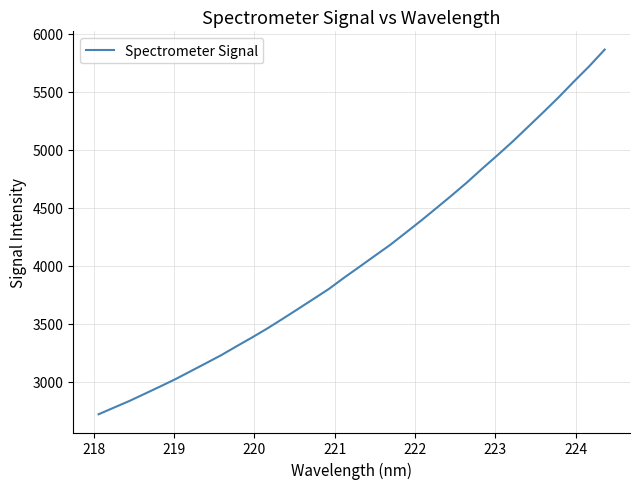

What is the smallest value displayed?

2721.0